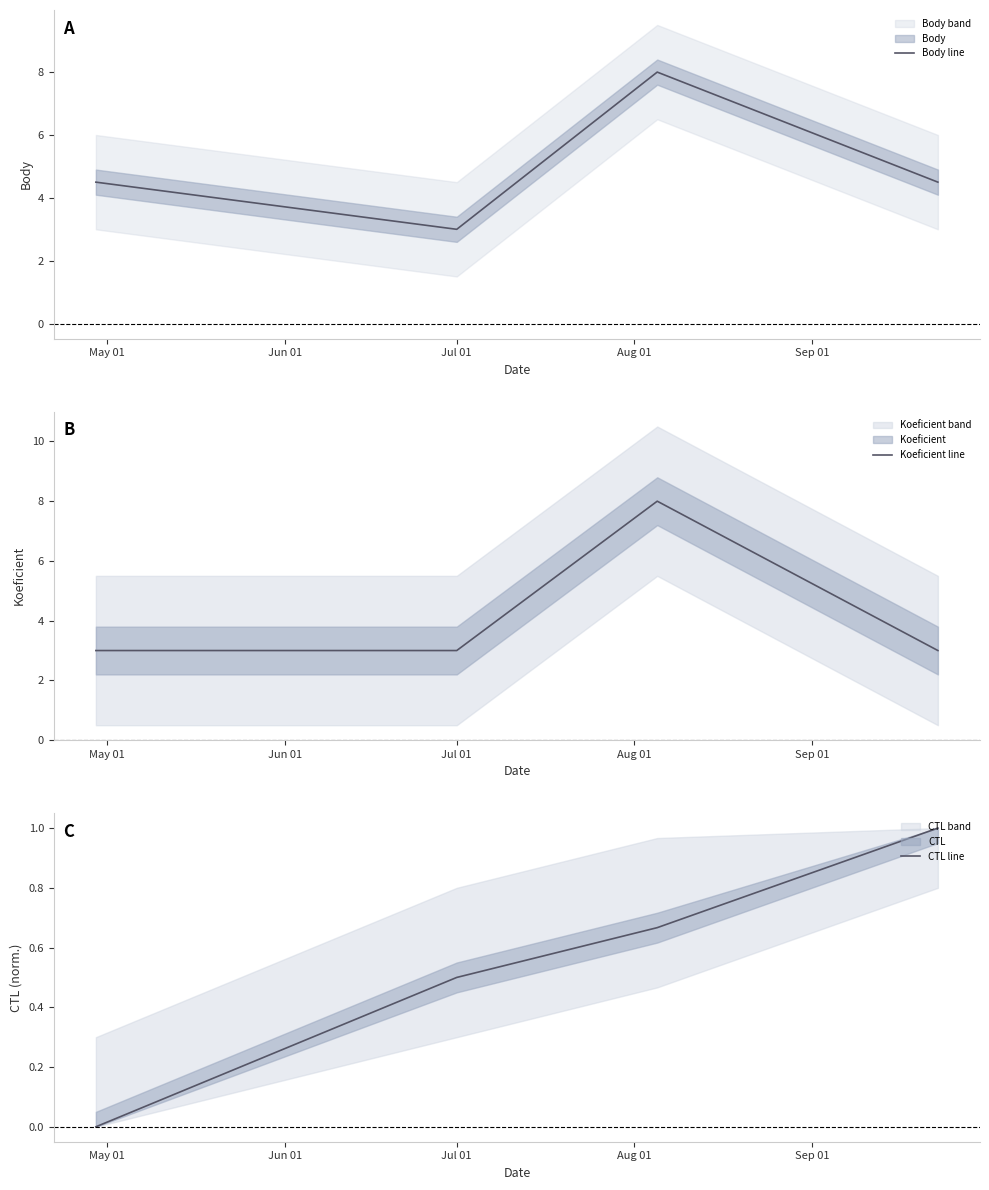

What is the highest value of the Body line series?

8.0